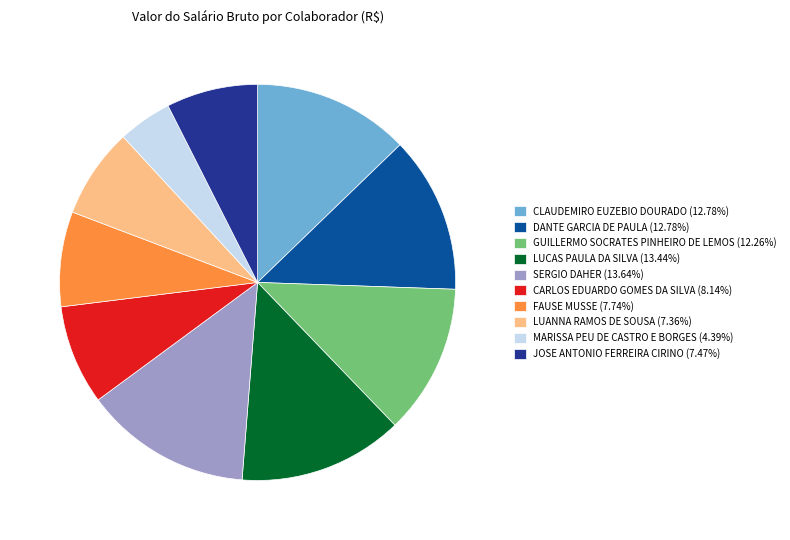

Does any single category account for the majority?

No